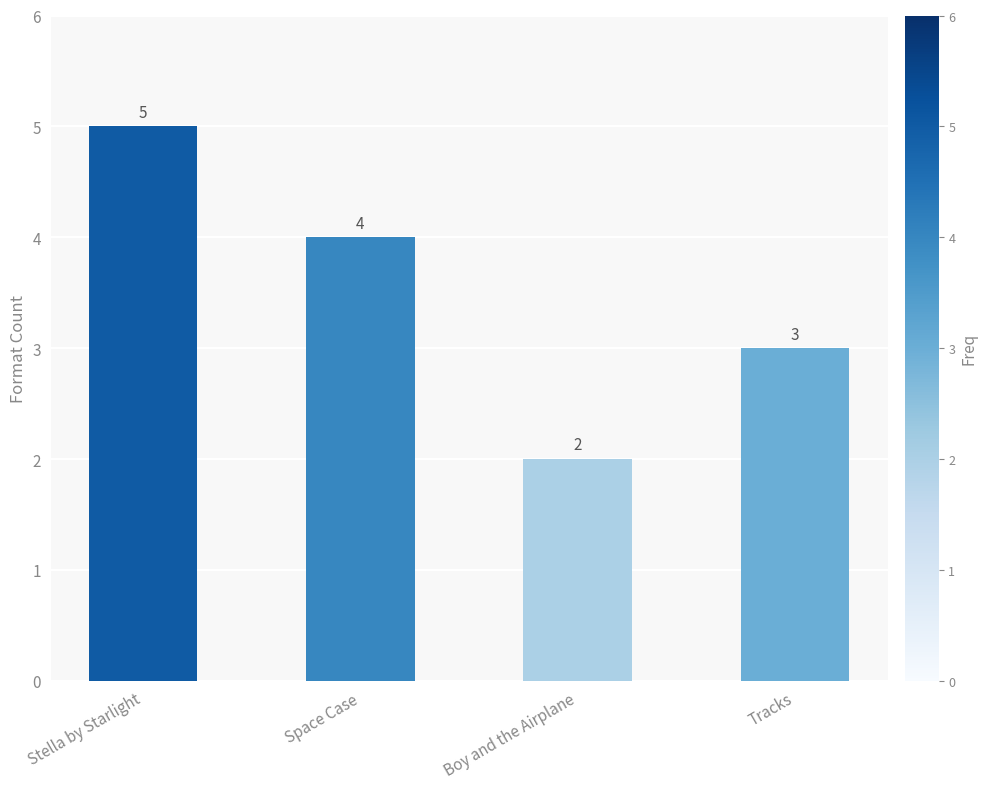

What is the change in value from Space Case to Boy and the Airplane?

-2